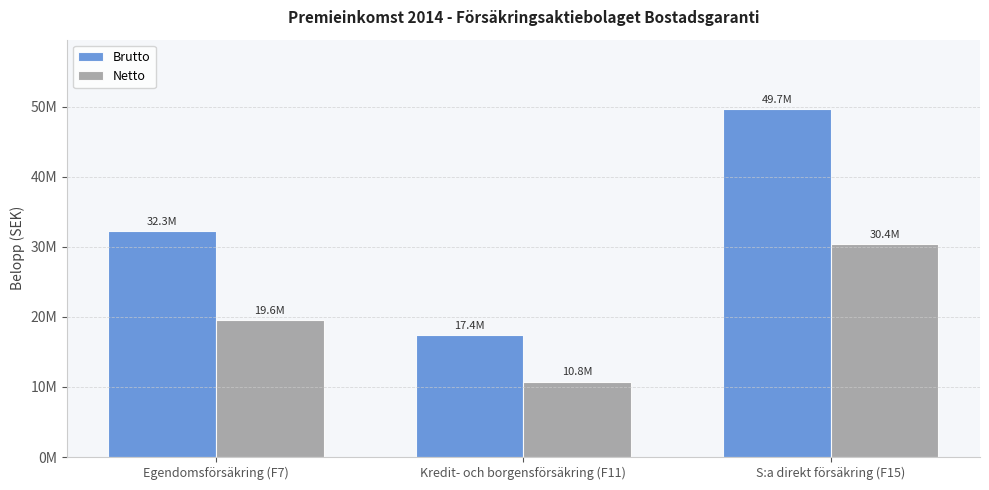

Between Kredit- och borgensförsäkring (F11) and Egendomsförsäkring (F7), which is larger?

Egendomsförsäkring (F7)